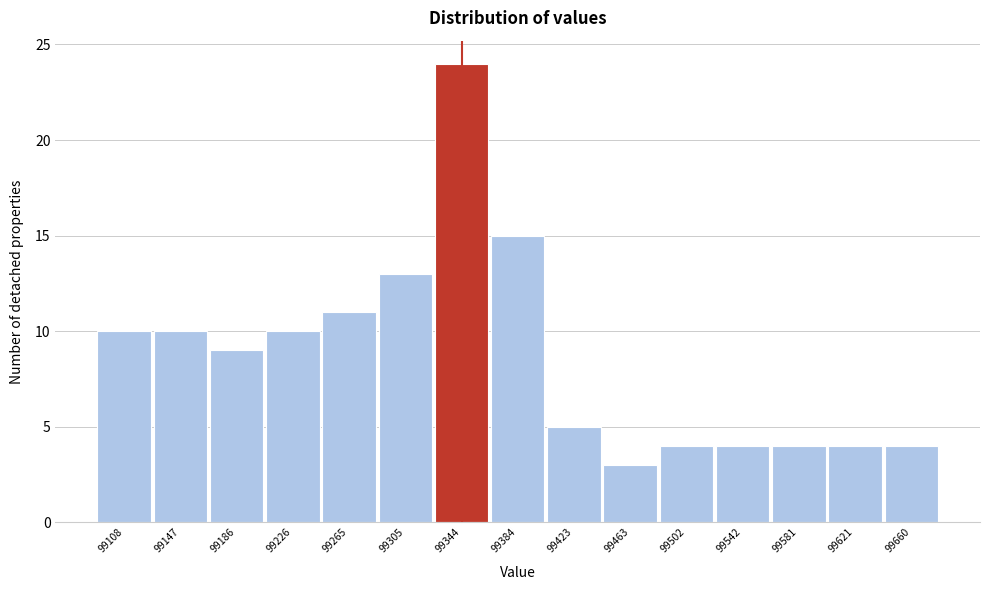

Reading left to right, extract all data points from this chart.

99108=10	99147=10	99186=9	99226=10	99265=11	99305=13	99344=24	99384=15	99423=5	99463=3	99502=4	99542=4	99581=4	99621=4	99660=4